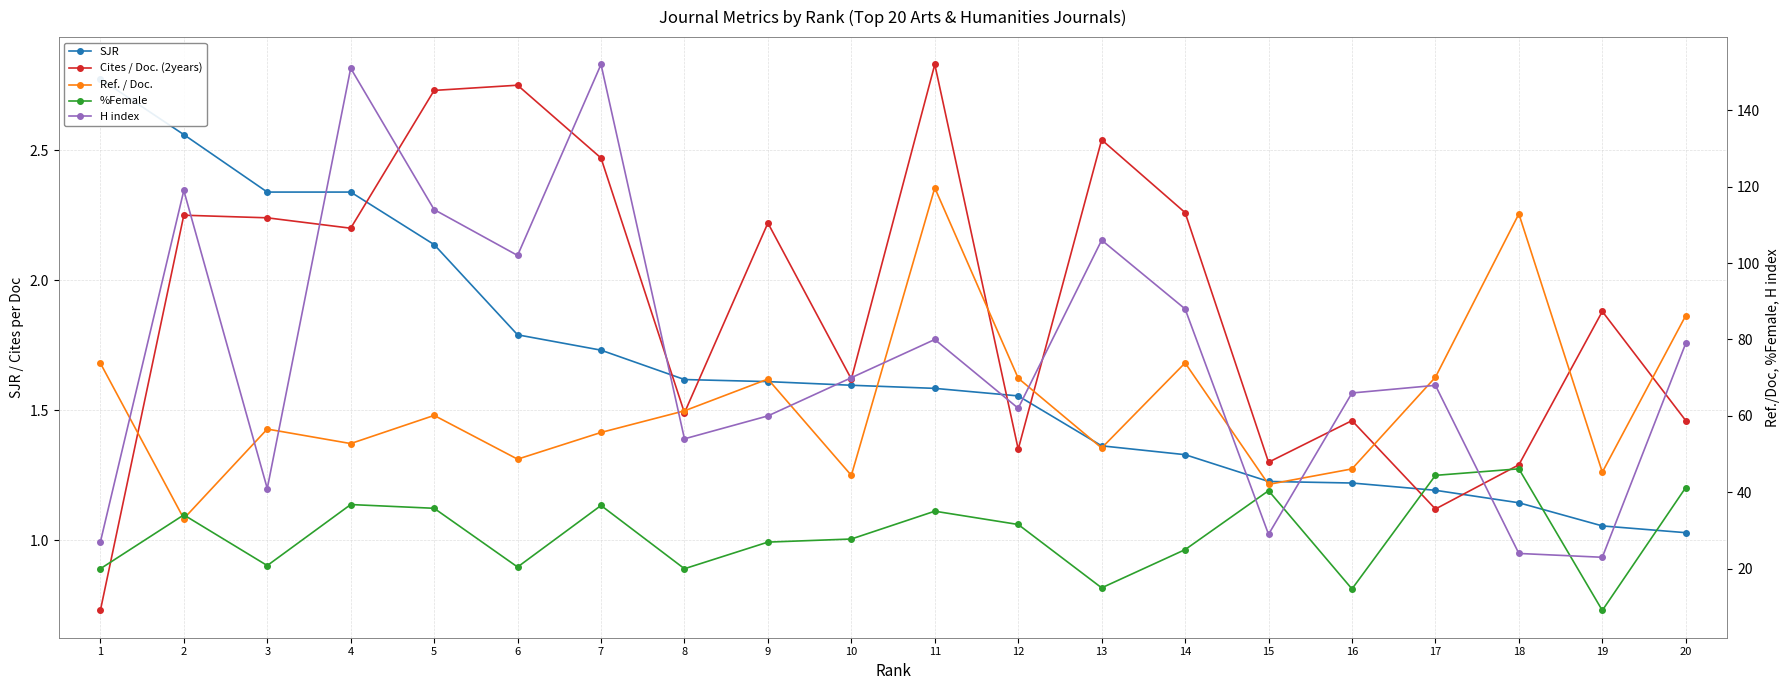

At which category is the sum across all series the highest?

7